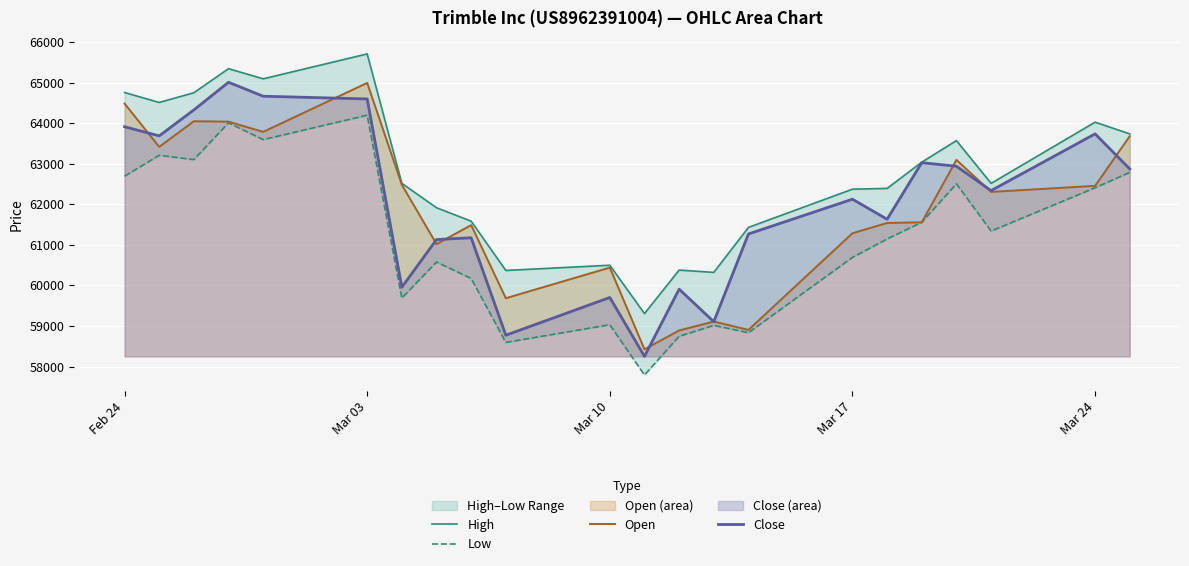

What is the lowest value of the Close series?

58251